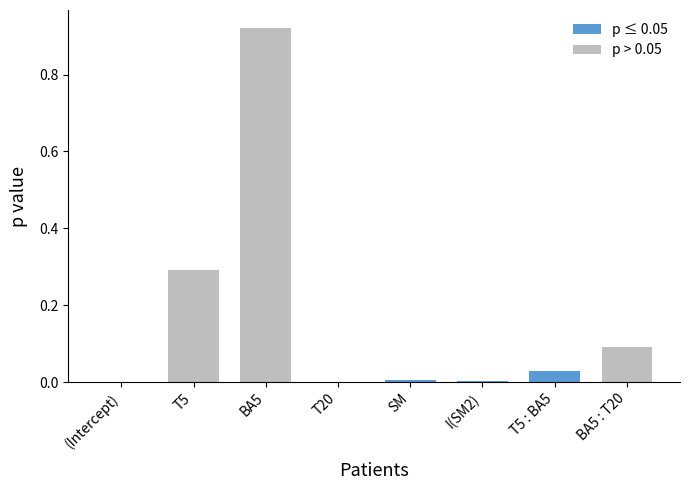

What is the change in value from SM to BA5 : T20?

+0.1